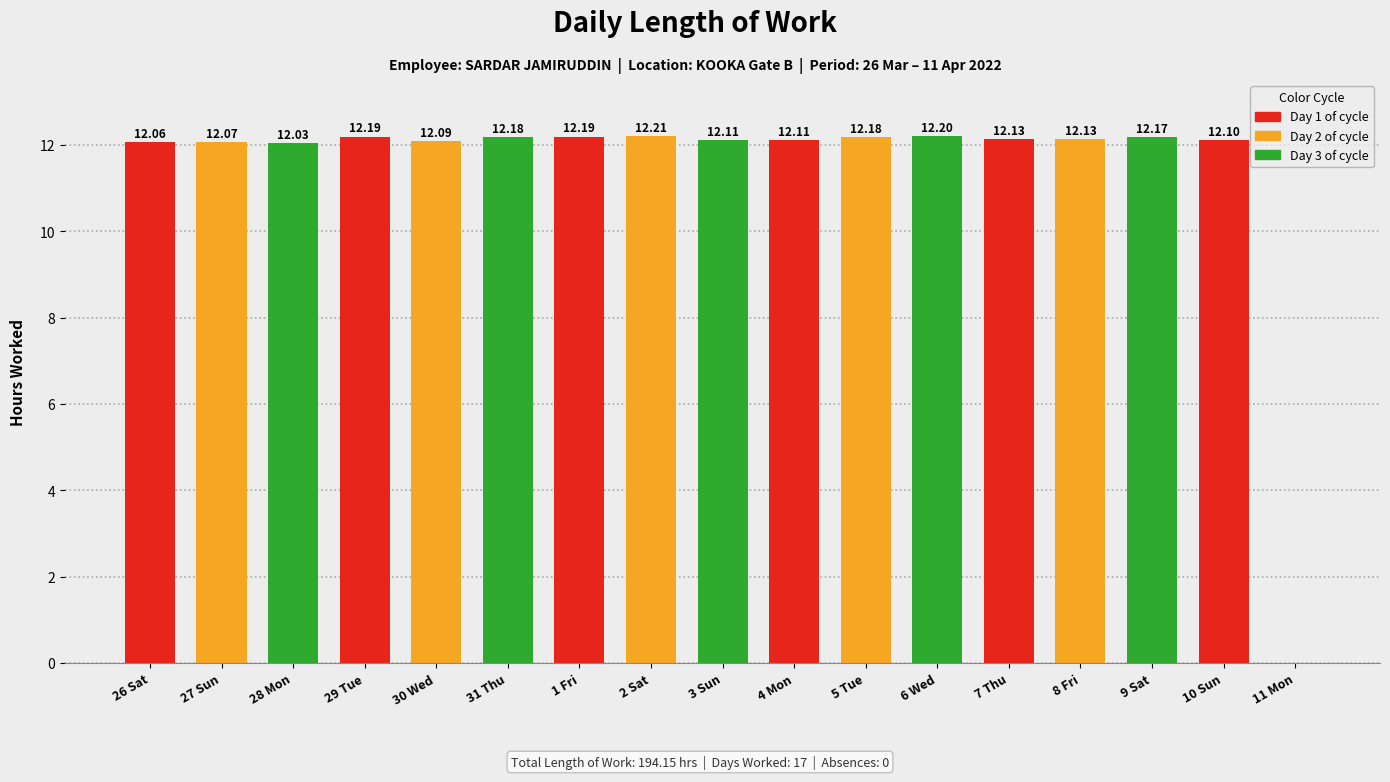

Count the number of categories in the chart.

17